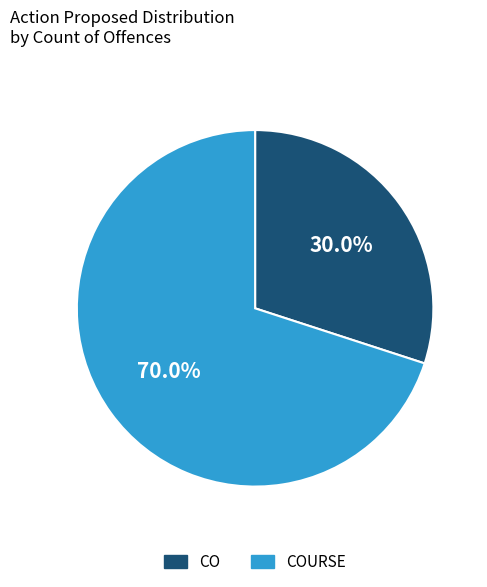

What percentage is the COURSE slice, to the nearest percent?

70%